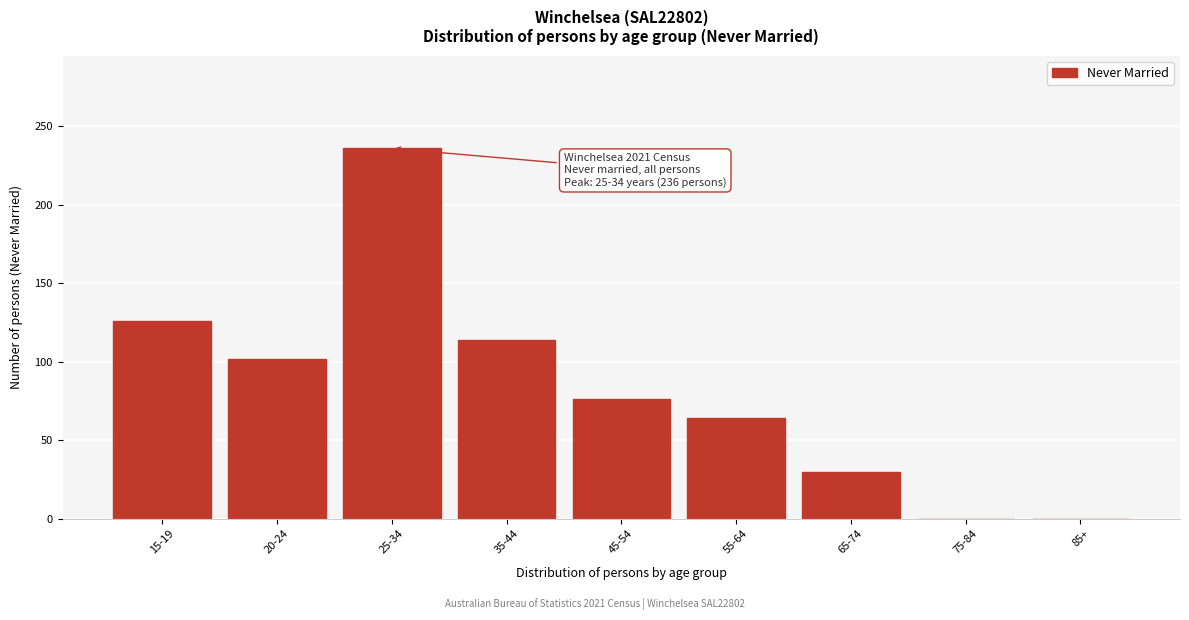

Reading left to right, extract all data points from this chart.

15-19=126	20-24=102	25-34=236	35-44=114	45-54=76	55-64=64	65-74=30	75-84=0	85+=0